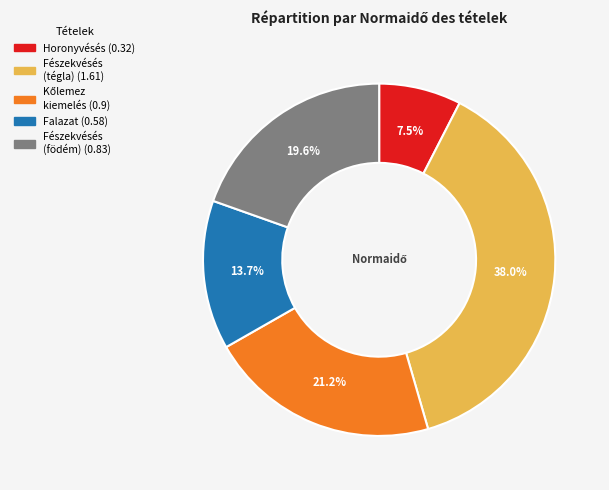

To the nearest percent, what is the average slice percentage?

20%